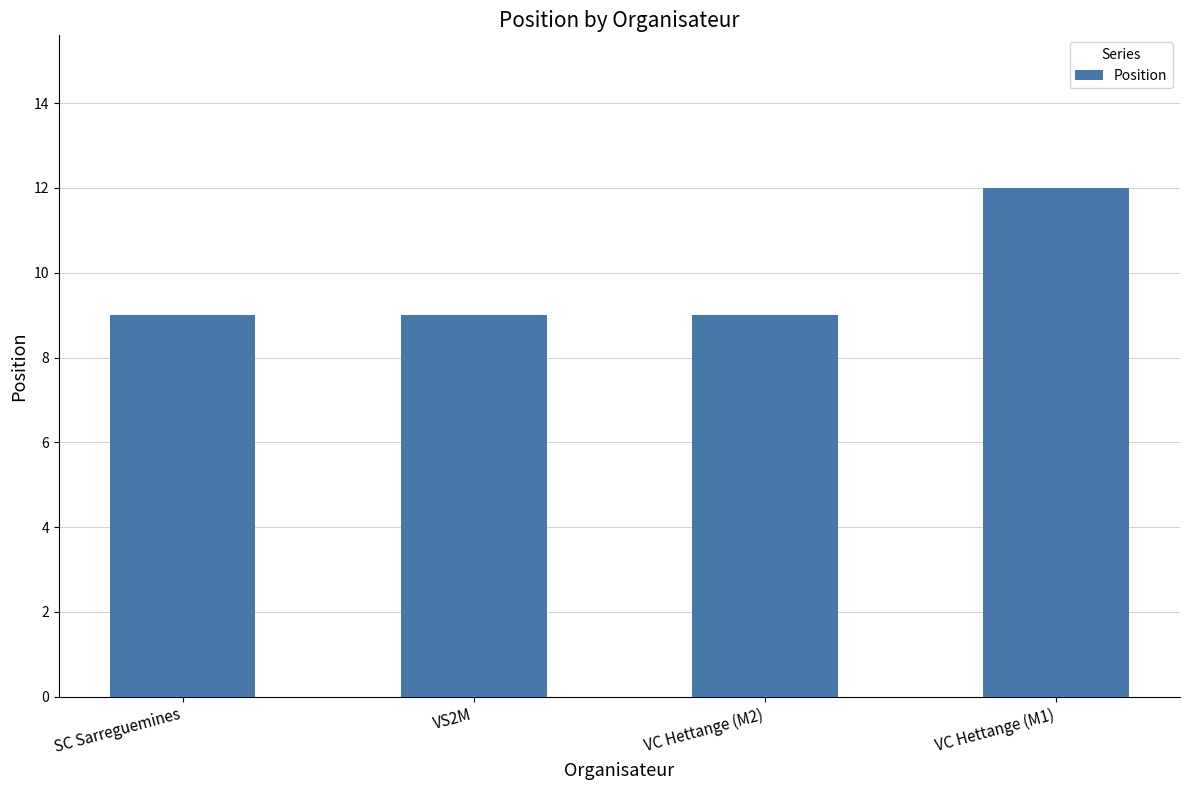

The chart shows a value of 15 at SC Sarreguemines. True or false?

False